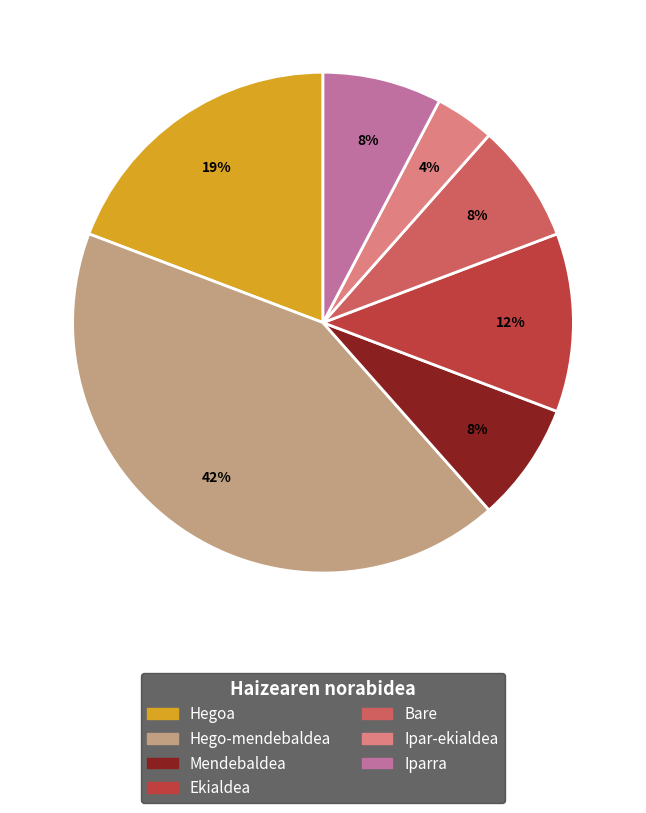

What is the largest slice in the pie chart?

Hego-mendebaldea